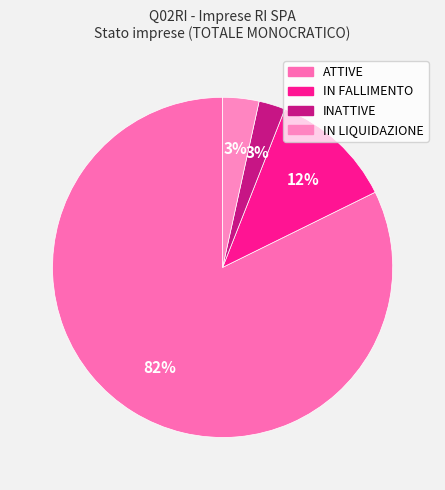

Does any single category account for the majority?

Yes